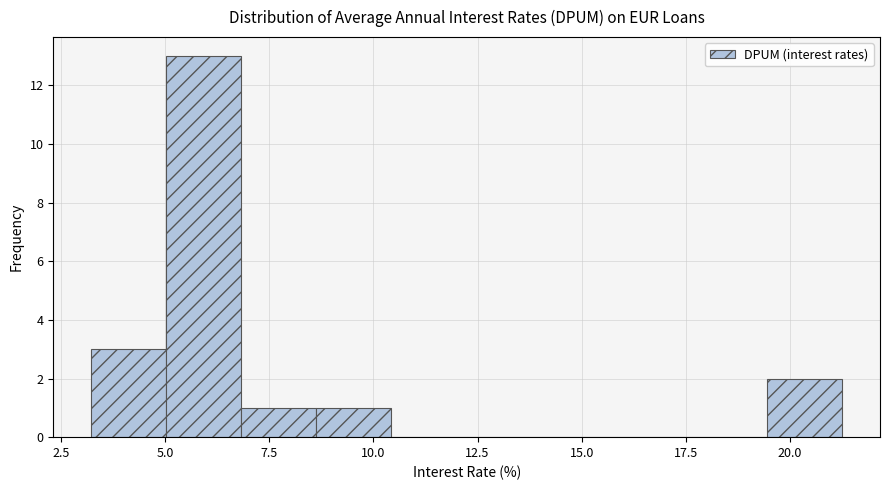

Read against the x-axis, roughly where is the centre of the tallest bar?

6.0